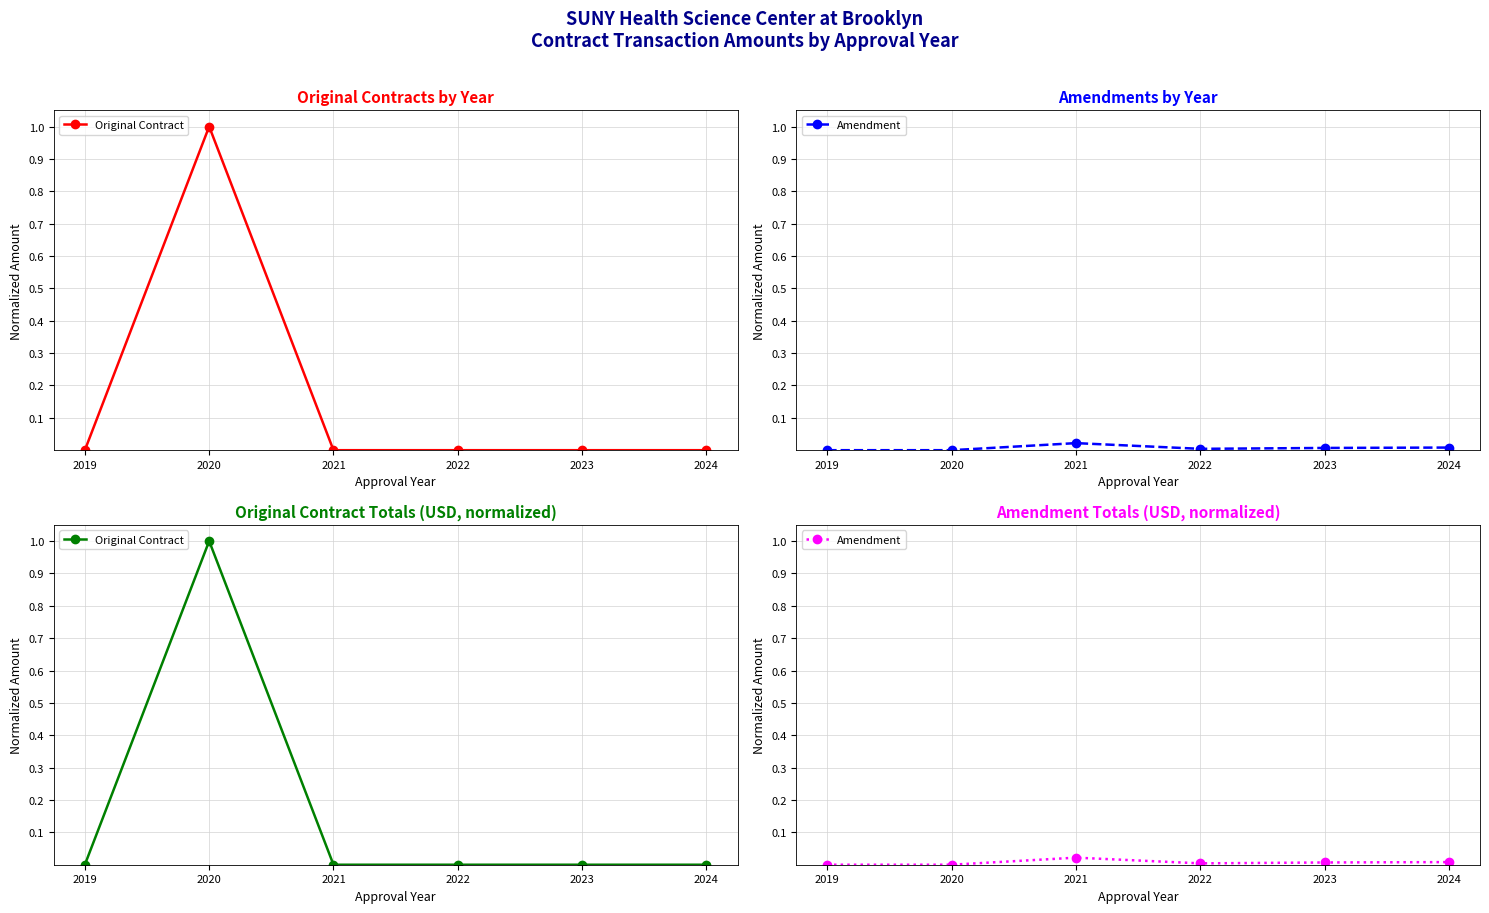

Reading left to right, list all the values displayed in this chart.

Original Contract: 2019=0.0	2020=1.0	2021=0.0	2022=0.0	2023=0.0	2024=0.0
Amendment: 2019=0.0	2020=0.0	2021=0.0	2022=0.0	2023=0.0	2024=0.0